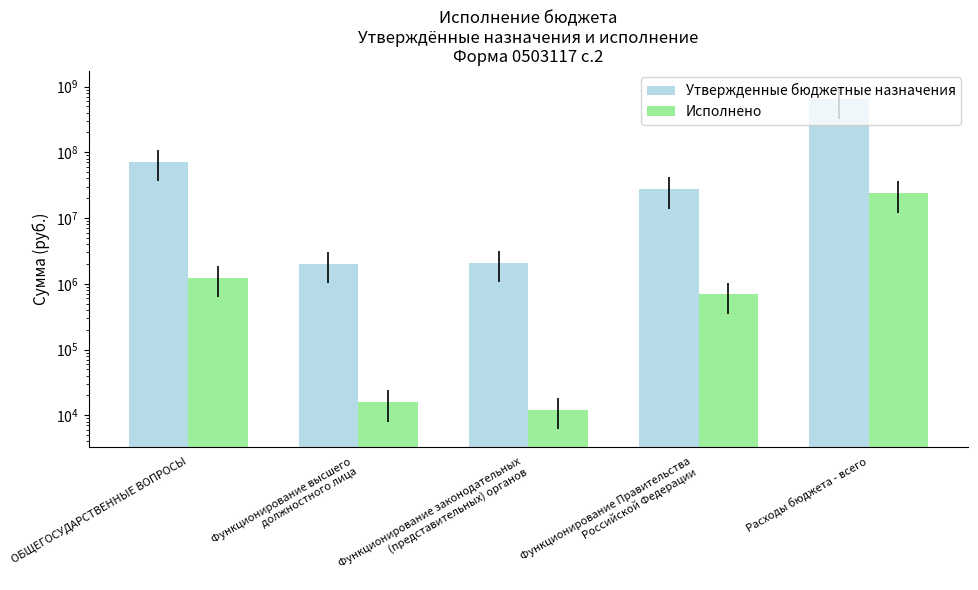

List the series in order of their peak value, highest first.

Утвержденные бюджетные назначения, Исполнено